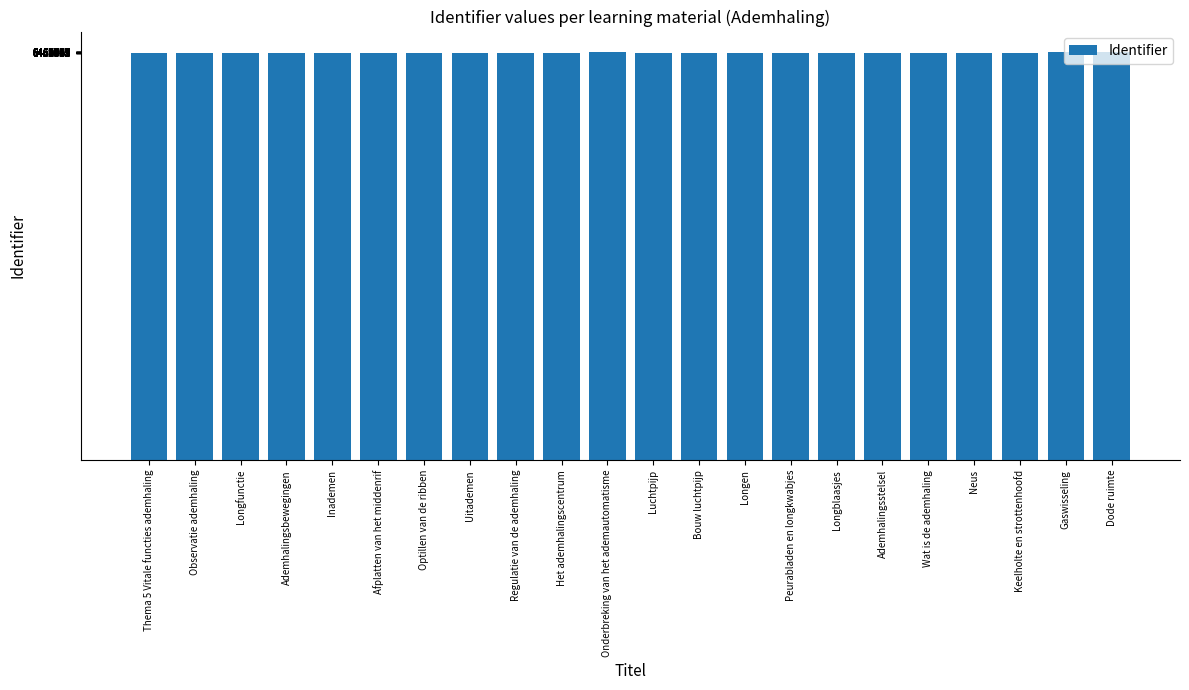

Does the chart contain stacked bars?

No